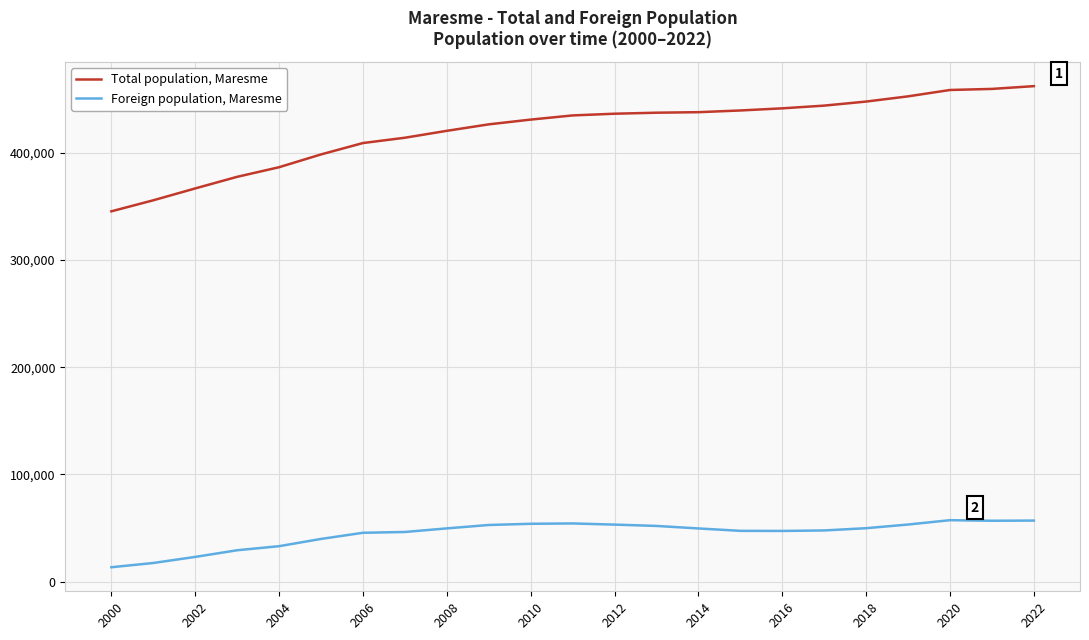

List the series in order of their peak value, lowest first.

Foreign population, Maresme, Total population, Maresme